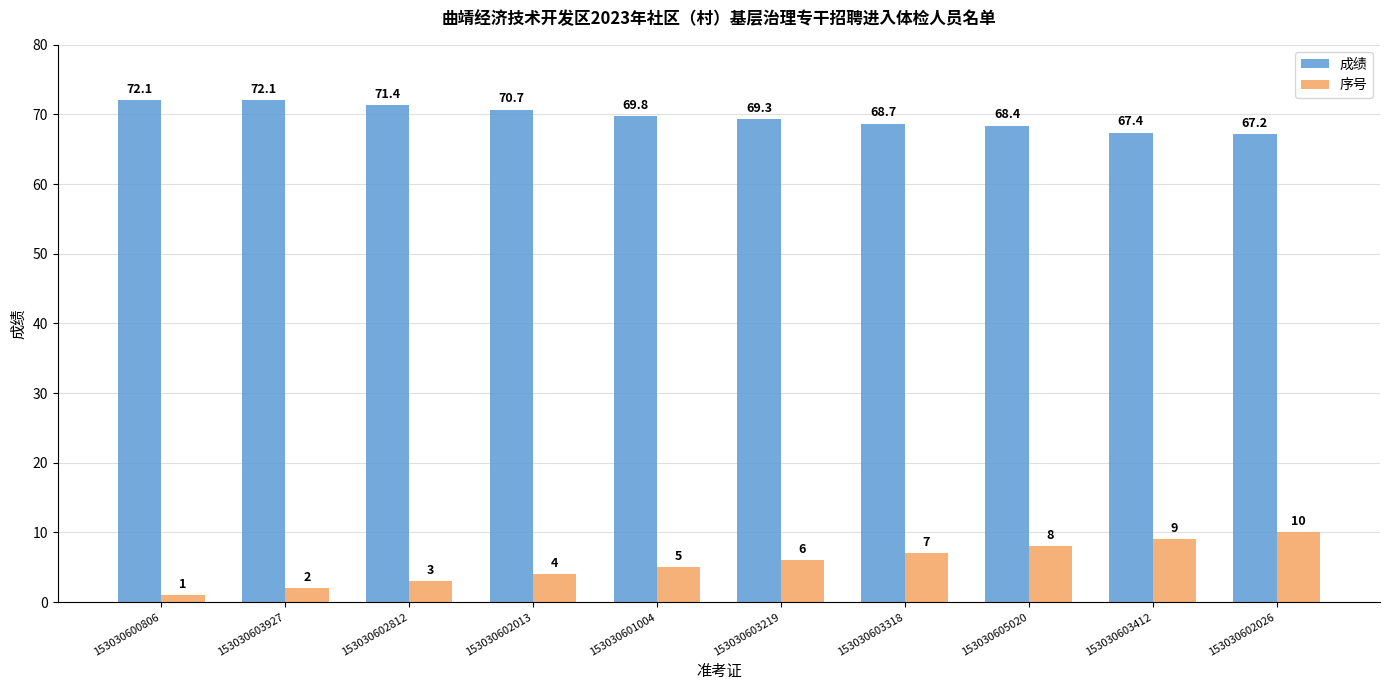

Reading right to left, extract all data points from this chart.

成绩: 67.2	67.4	68.4	68.7	69.3	69.8	70.7	71.4	72.1	72.1
序号: 10.0	9.0	8.0	7.0	6.0	5.0	4.0	3.0	2.0	1.0